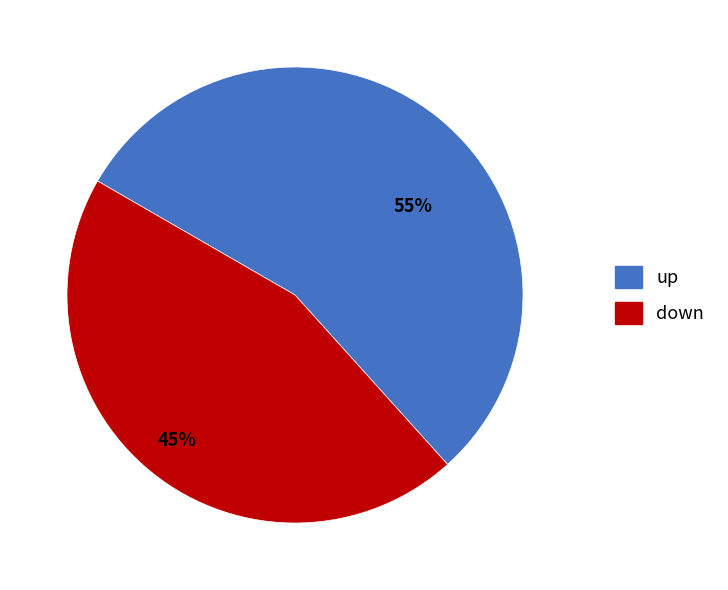

To the nearest percent, what is the average slice percentage?

50%